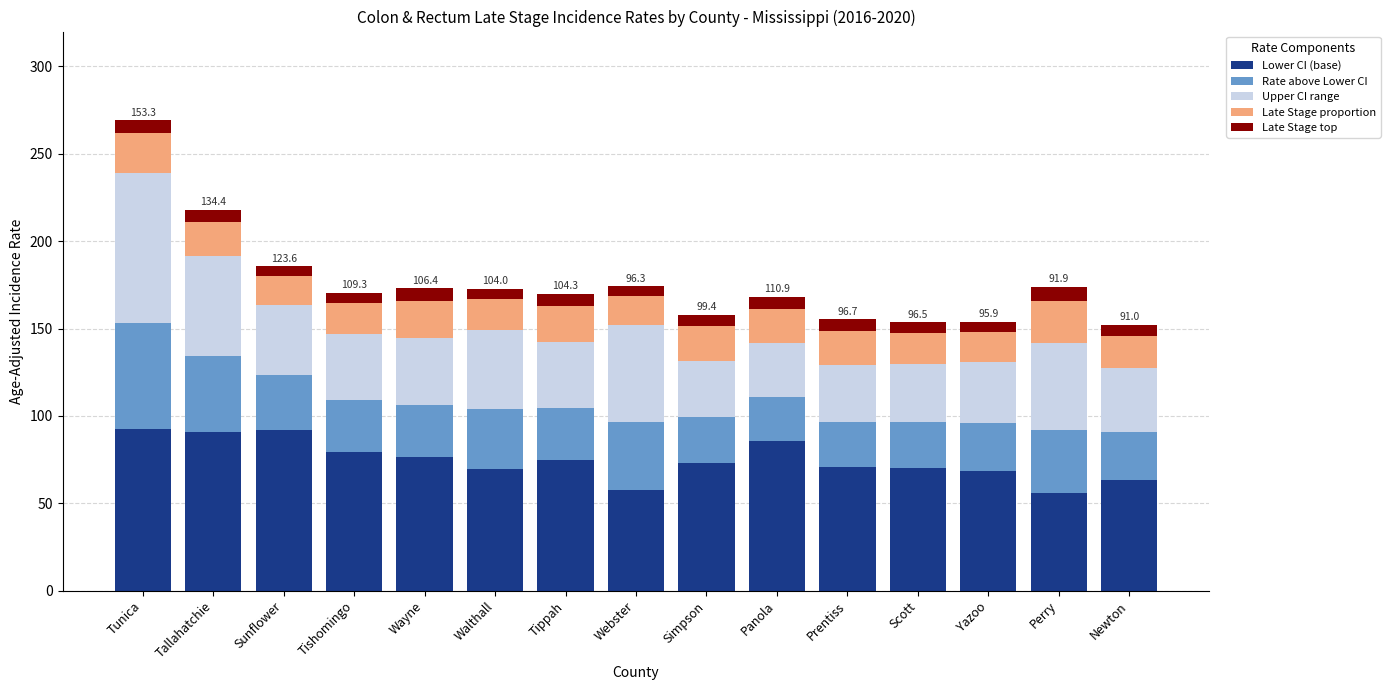

What is the minimum value for Lower CI (base)?

56.1